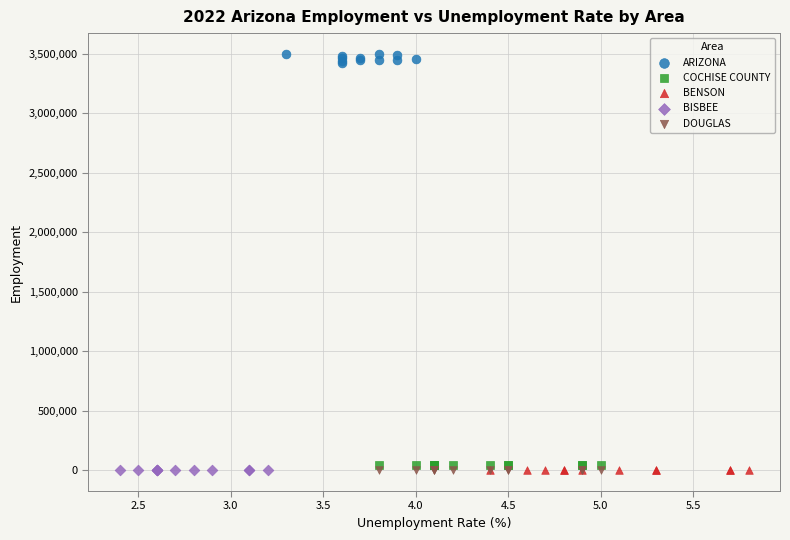

Which series reaches the maximum Y coordinate?

ARIZONA